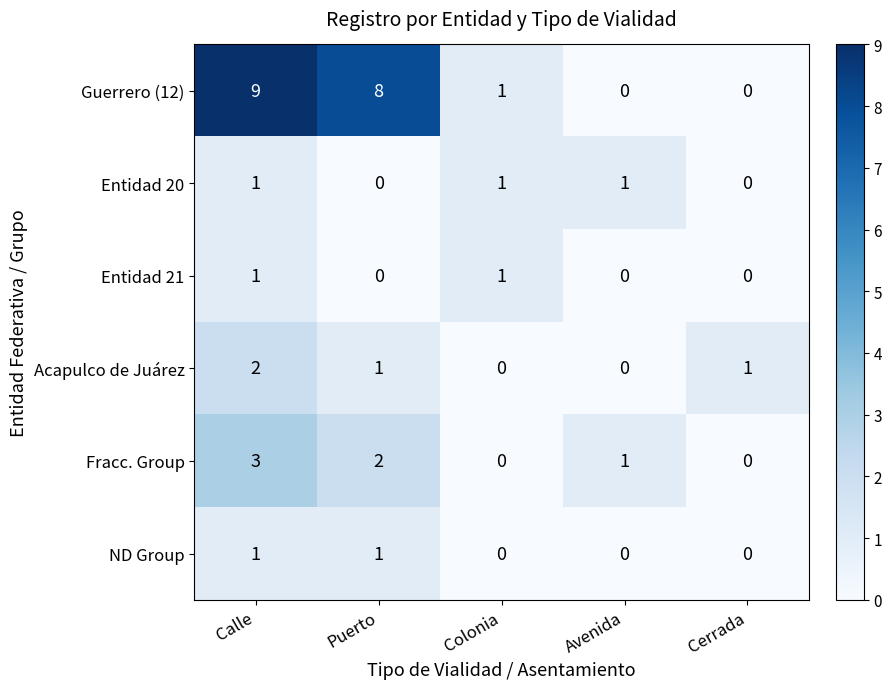

Where is Guerrero (12) nearest to the value 4?

Colonia